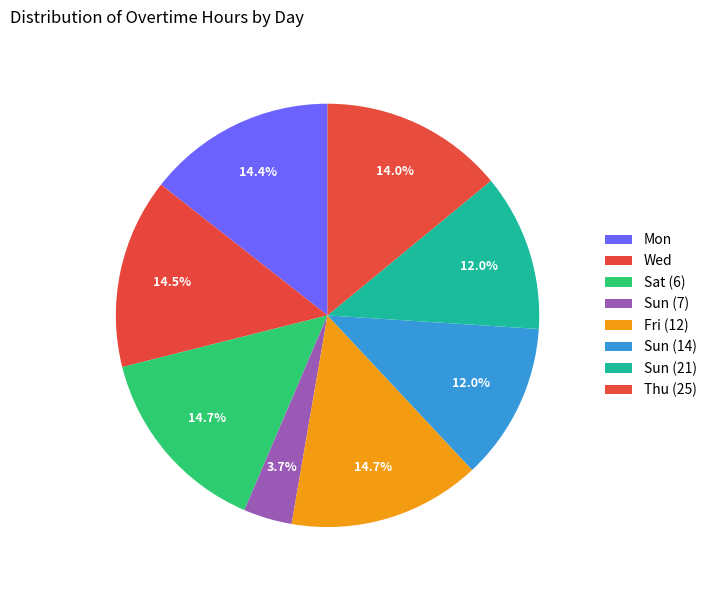

Count the number of slices in the pie.

8